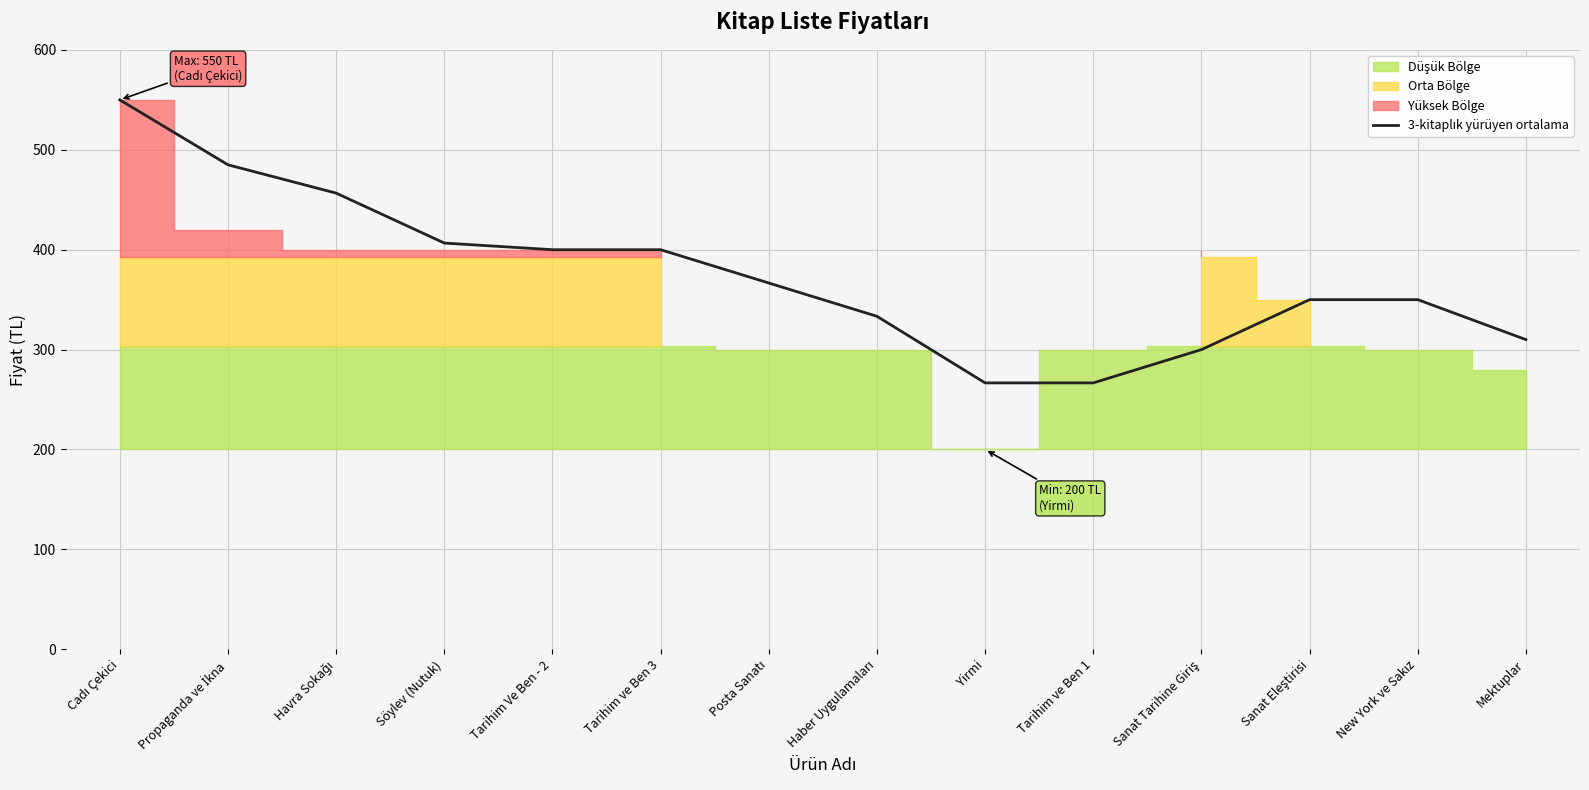

What is the difference between the second highest and minimum values?

218.3